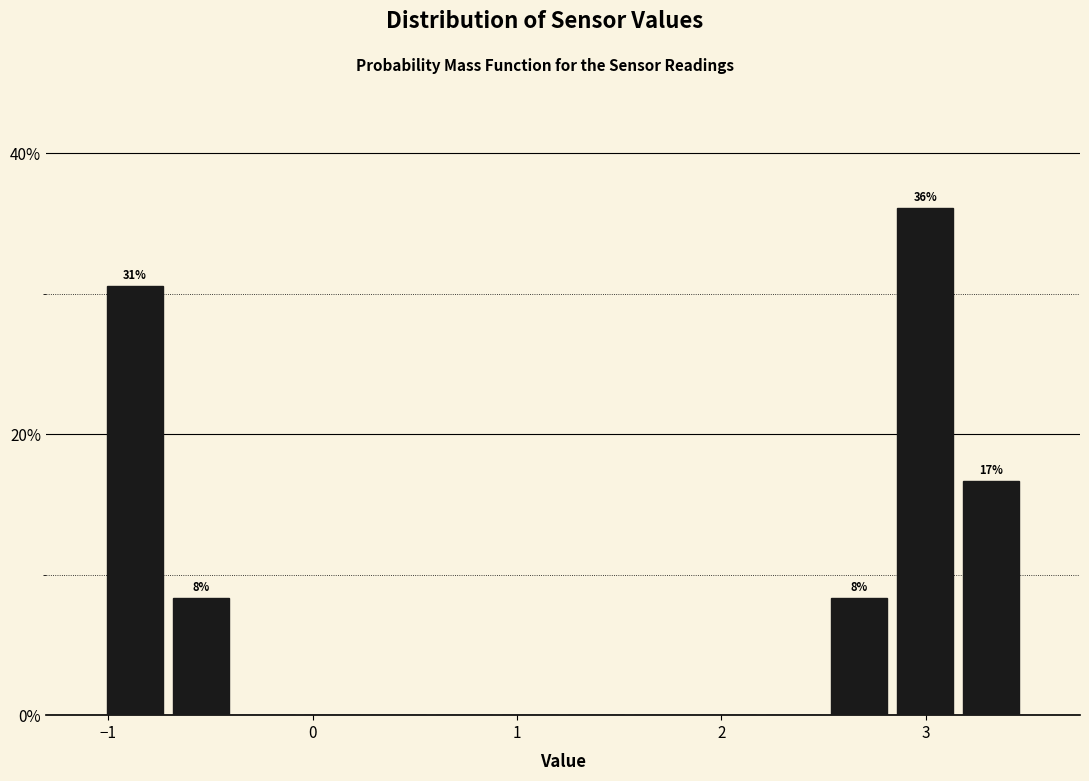

Around what value on the x-axis is the tallest bar? Give the approximate position of its centre, as read against the axis.

3.0